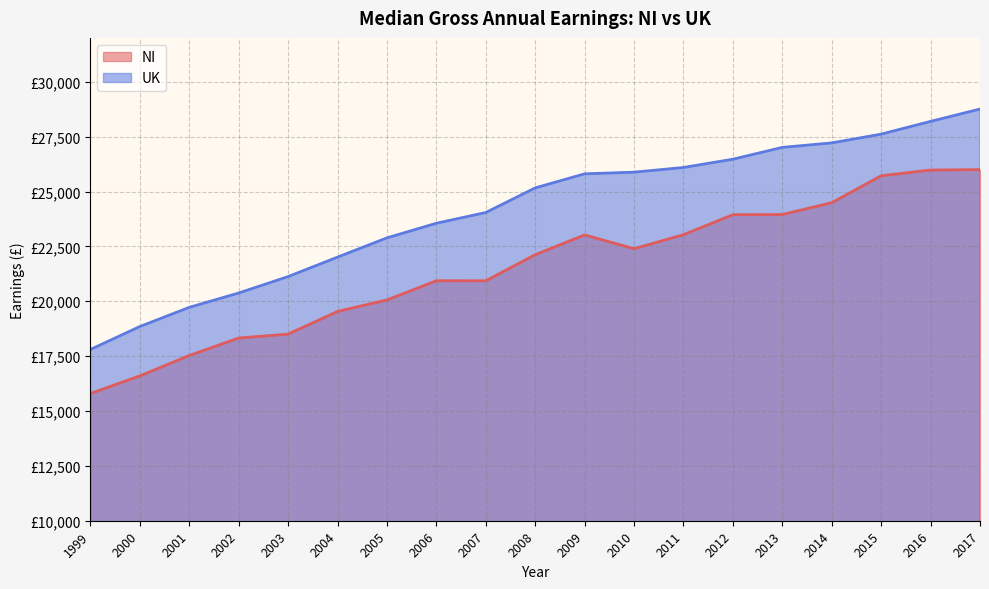

What is the difference between the maximum and second lowest values in the UK series?

9910